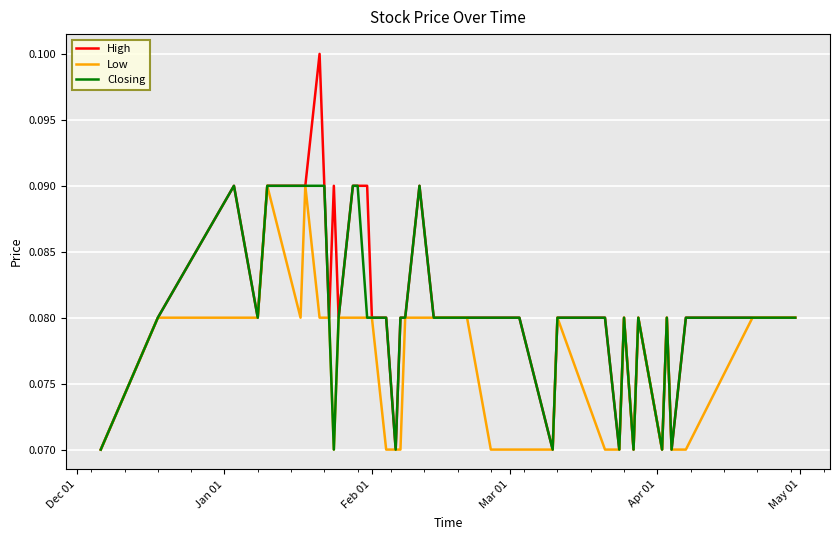

Which series has the widest spread of values?

High